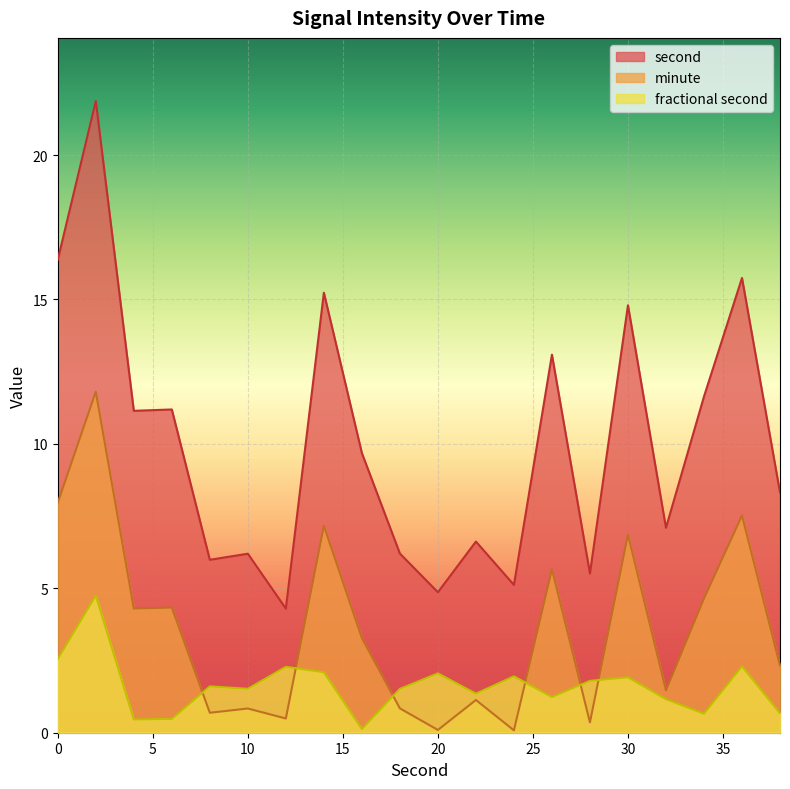

Which series has the largest total across all categories?

second